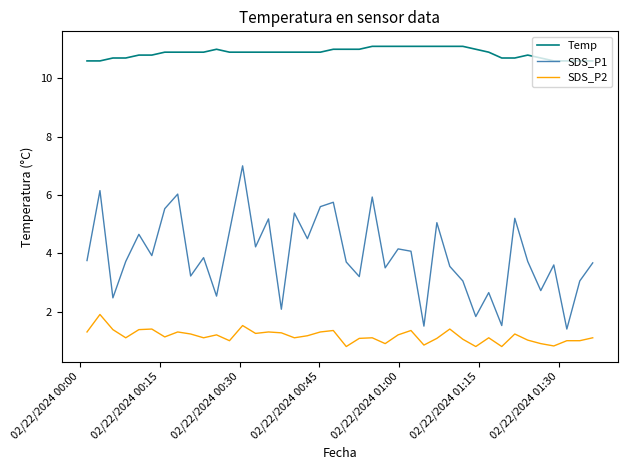

Which series has the largest range (max minus min)?

SDS_P1